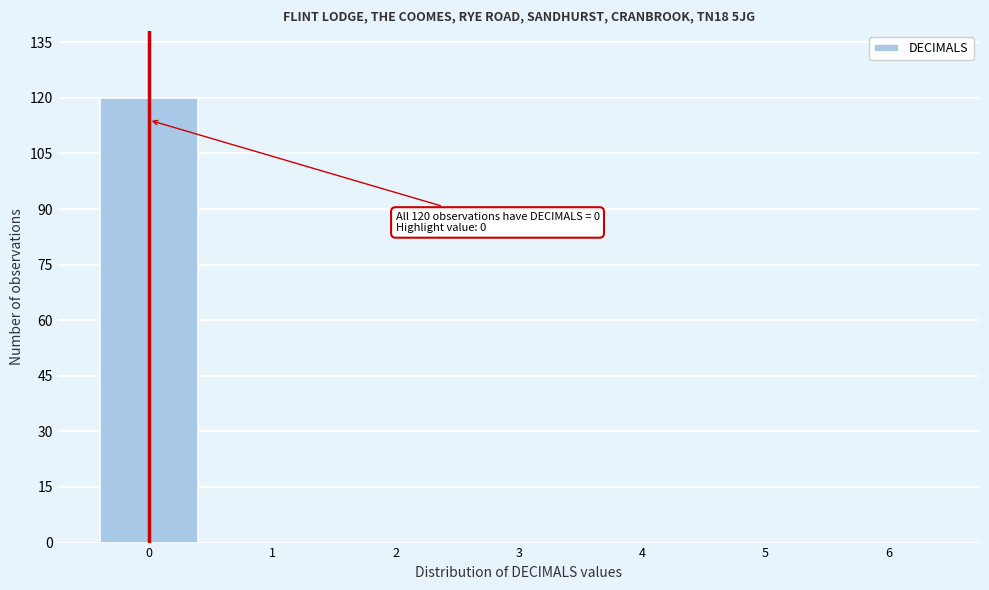

Over which range of the x-axis is the bar tallest?

-0.5 to 0.5